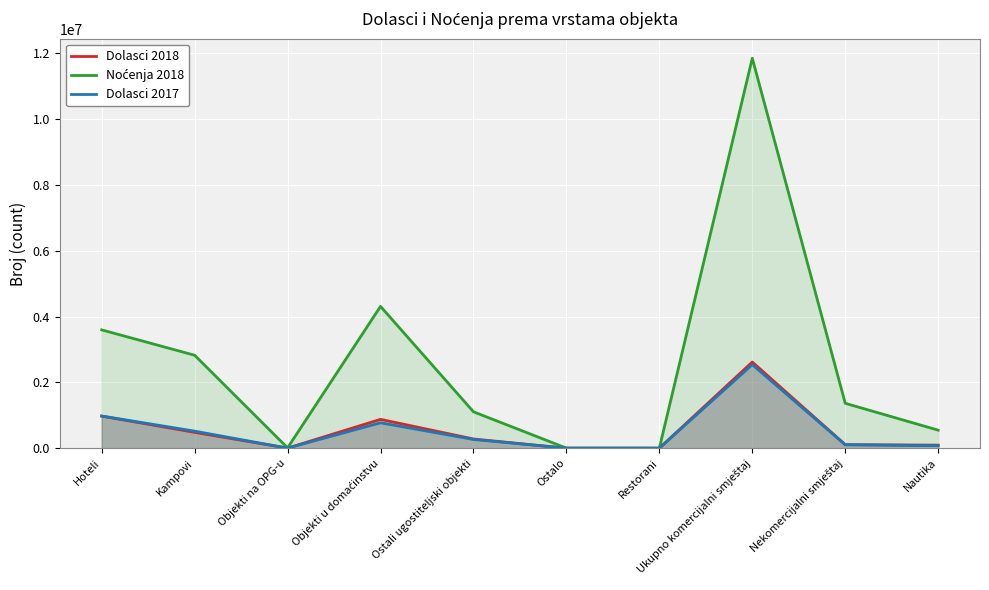

Reading left to right, transcribe all the data shown in this chart.

Dolasci 2018: Hoteli=974804	Kampovi=482226	Objekti na OPG-u=3202	Objekti u domaćinstvu=877171	Ostali ugostiteljski objekti=280615	Ostalo=744	Restorani=595	Ukupno komercijalni smještaj=2619357	Nekomercijalni smještaj=108761	Nautika=93430
Noćenja 2018: Hoteli=3596104	Kampovi=2825280	Objekti na OPG-u=10392	Objekti u domaćinstvu=4309707	Ostali ugostiteljski objekti=1106628	Ostalo=2921	Restorani=967	Ukupno komercijalni smještaj=11851999	Nekomercijalni smještaj=1365050	Nautika=548745
Dolasci 2017: Hoteli=978574	Kampovi=518840	Objekti na OPG-u=2931	Objekti u domaćinstvu=772505	Ostali ugostiteljski objekti=266283	Ostalo=680	Restorani=699	Ukupno komercijalni smještaj=2540512	Nekomercijalni smještaj=104093	Nautika=77941